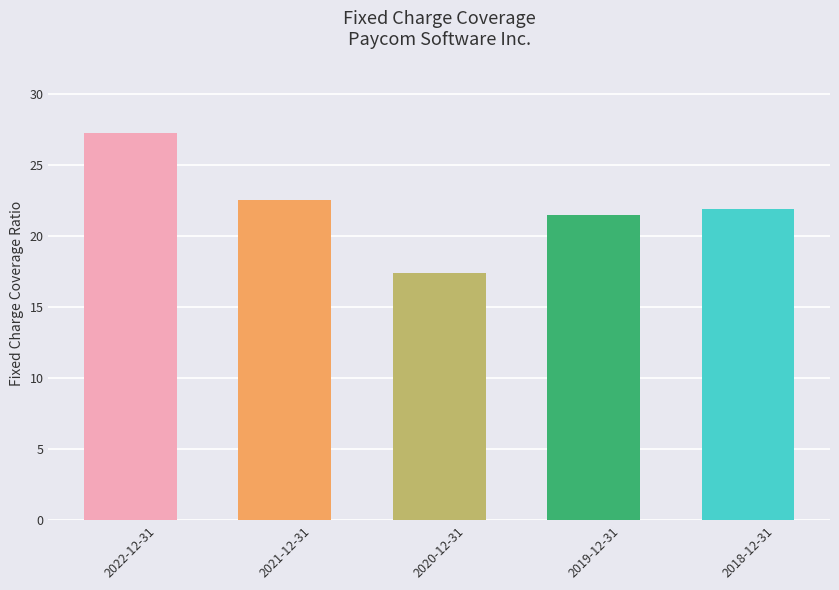

Read the value at 2018-12-31.

21.9